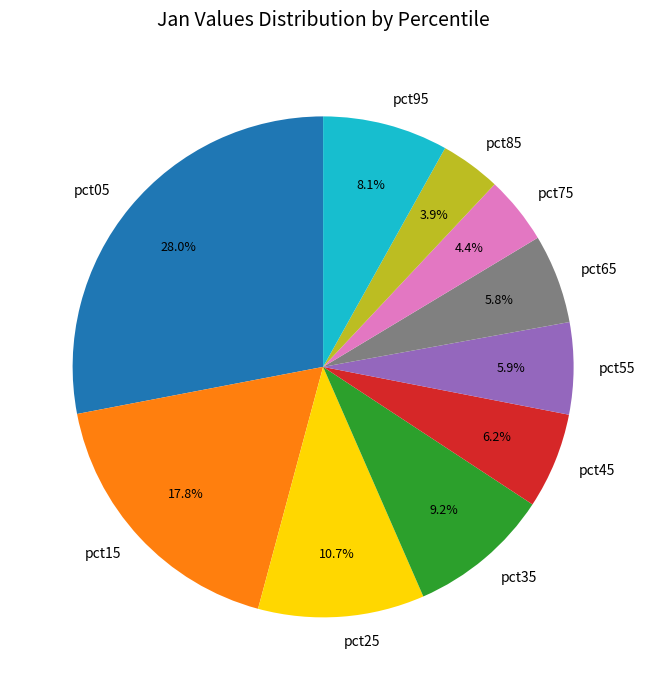

Which slice is the largest?

pct05